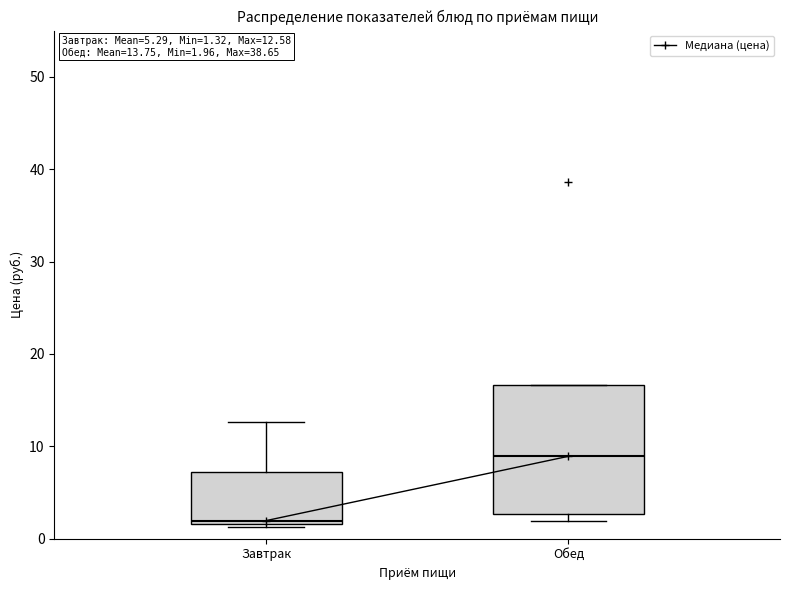

Which box's median line is the highest?

Обед